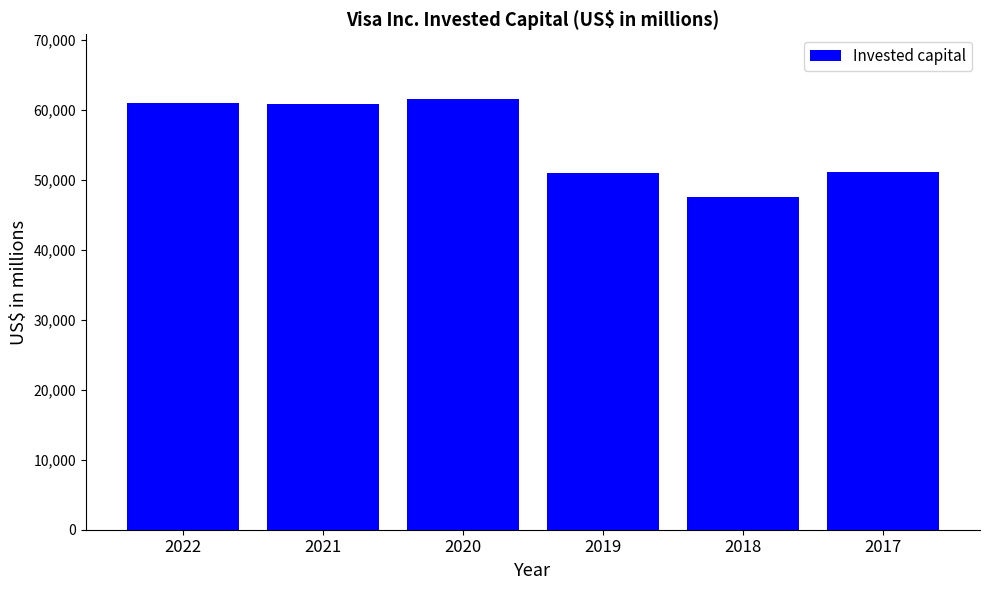

Read the value at 2018, to the nearest 100.

47600